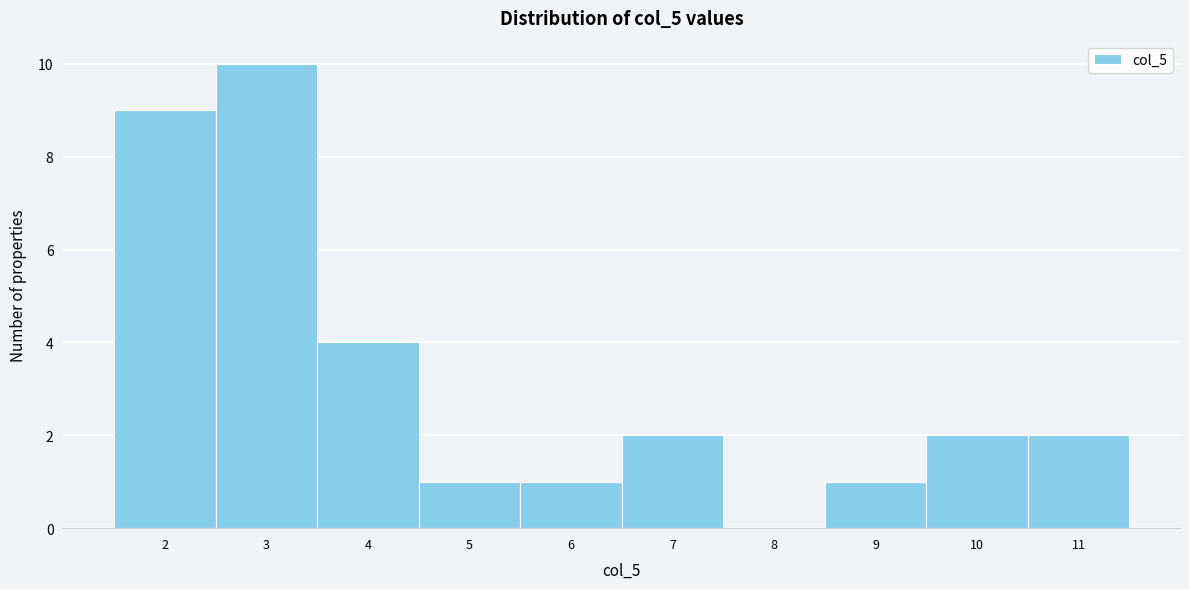

Reading left to right, list every bar in this chart as the range it spans on the x-axis followed by its height. The values are not printed on the chart, so give them approximately, as read against the axis.

1.5 to 2.5: 9
2.5 to 3.5: 10
3.5 to 4.5: 4
4.5 to 5.5: 1
5.5 to 6.5: 1
6.5 to 7.5: 2
7.5 to 8.5: 0
8.5 to 9.5: 1
9.5 to 10.5: 2
10.5 to 11.5: 2